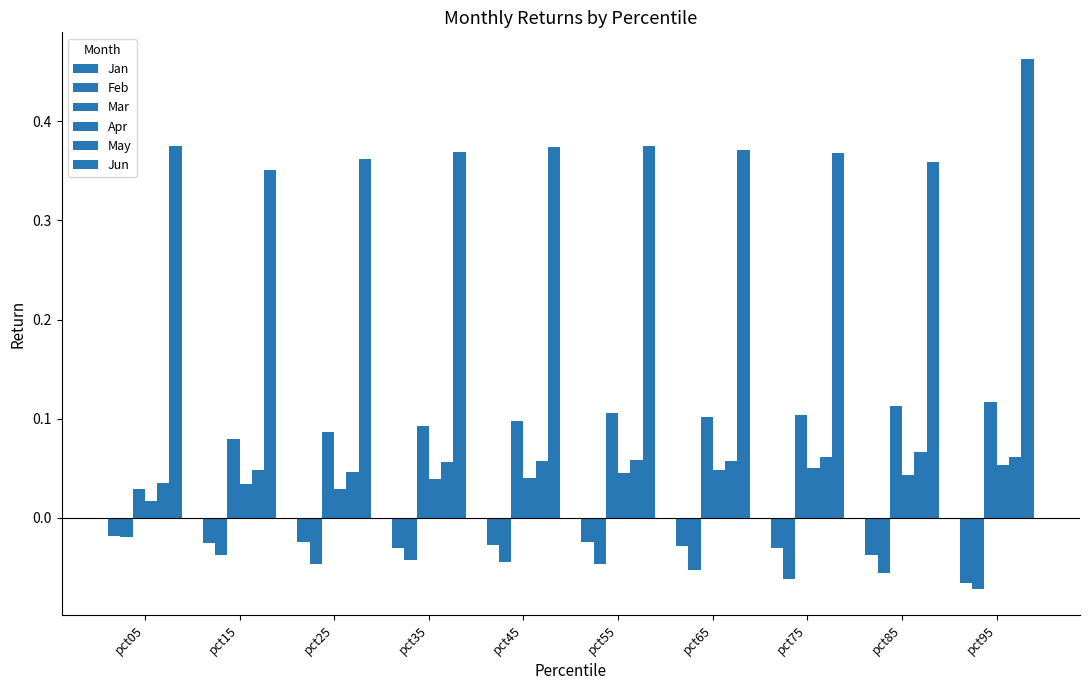

Count the number of categories in the chart.

10